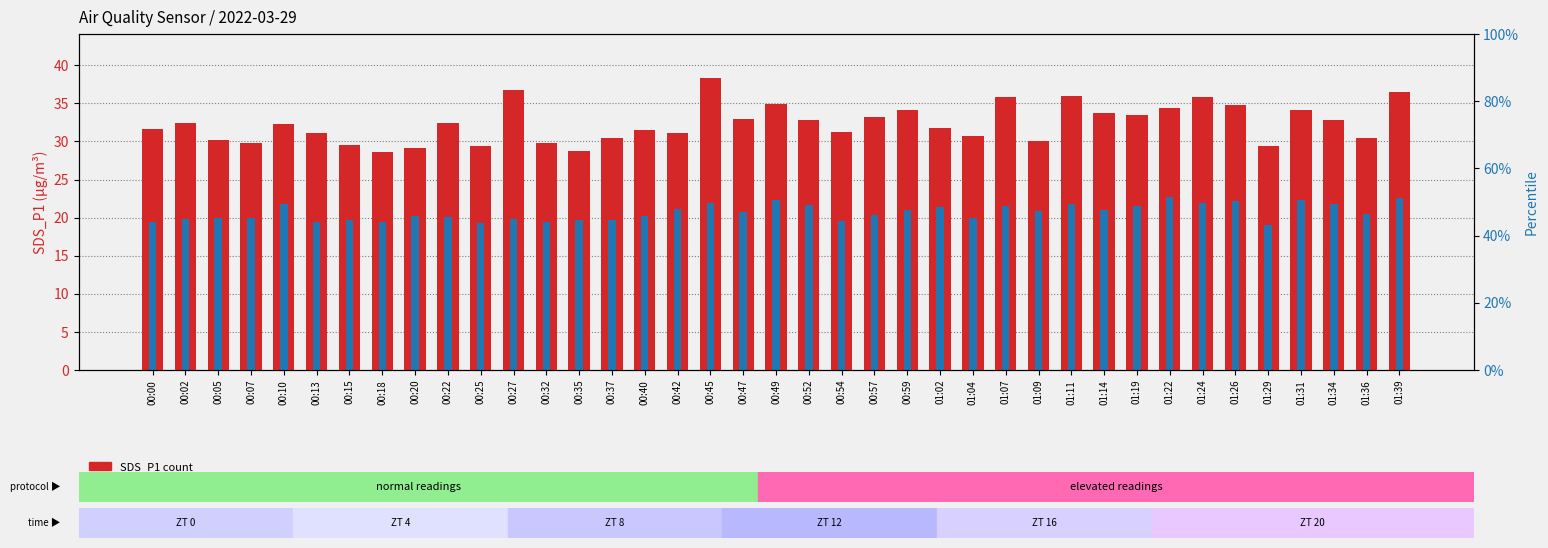

Rank the series by their average value, from highest to lowest.

SDS_P1, SDS_P2